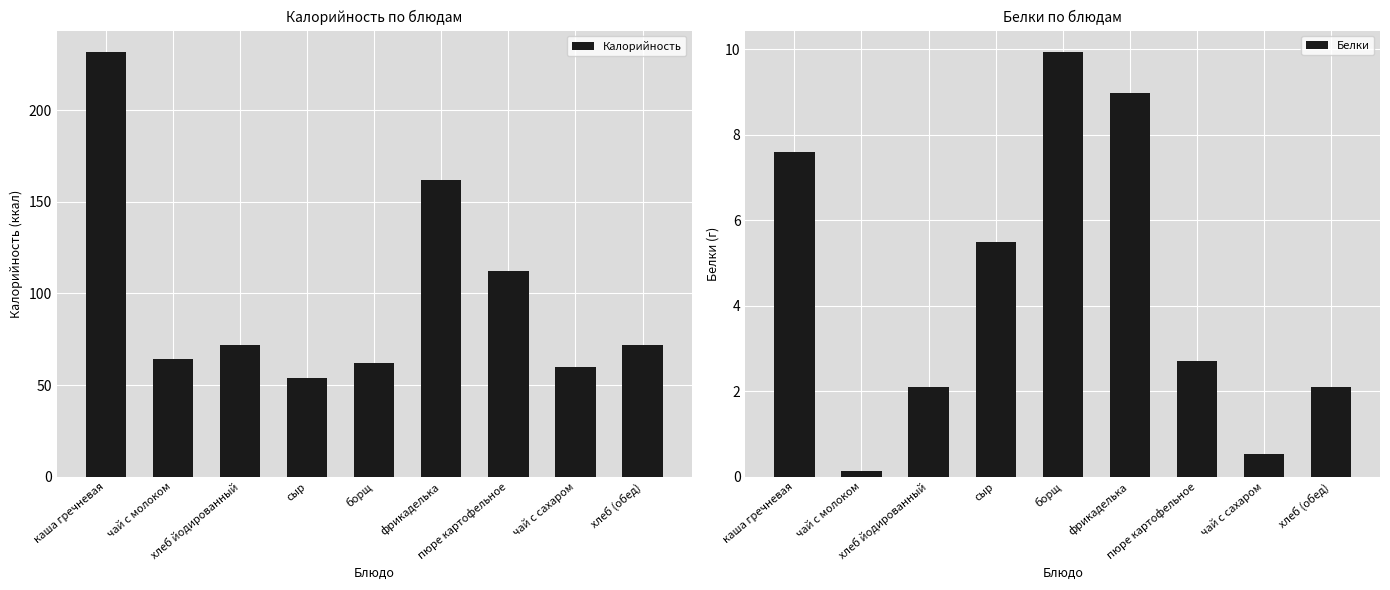

How many categories are shown in the chart?

9